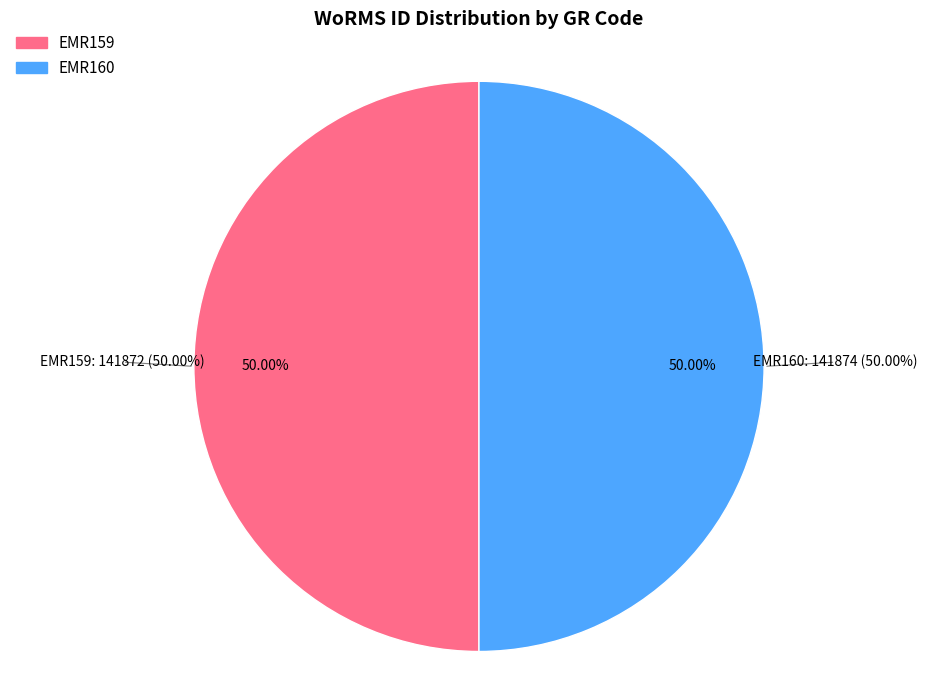

What percentage is NOT represented by EMR160?

50.0%